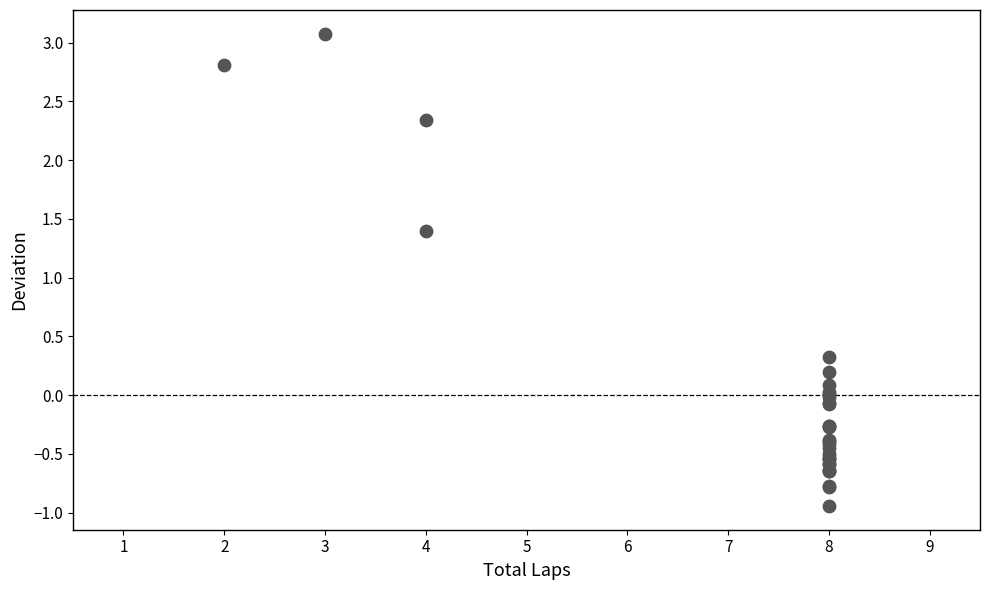

What Y value in the scatter plot is closest to 1?

1.4